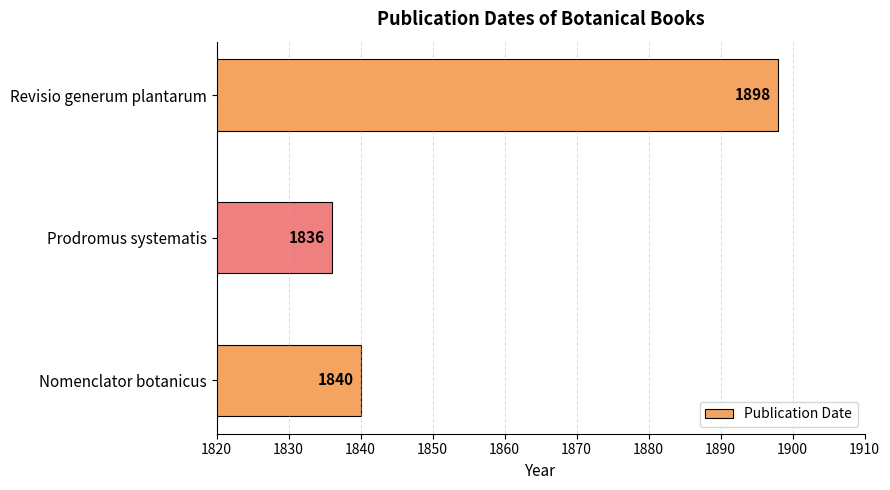

Reading bottom to top, list all the values displayed in this chart.

1840	1836	1898